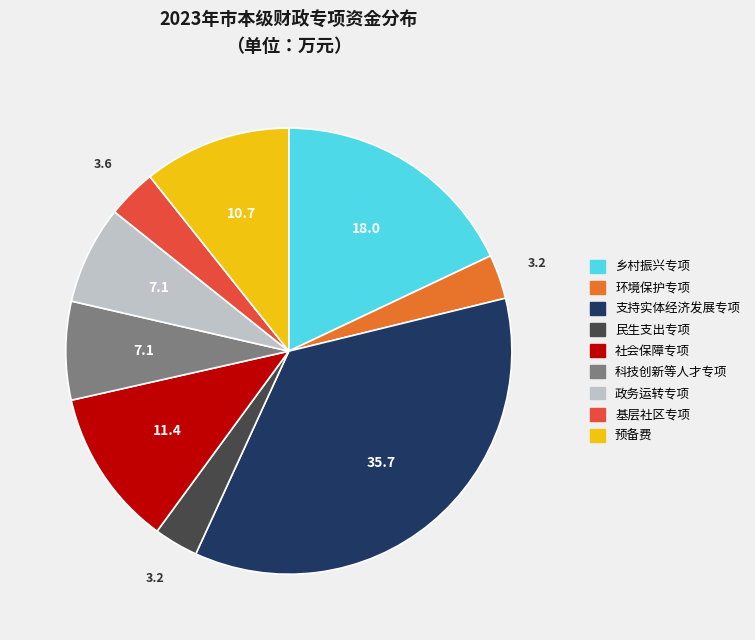

How many segments does this pie chart have?

9